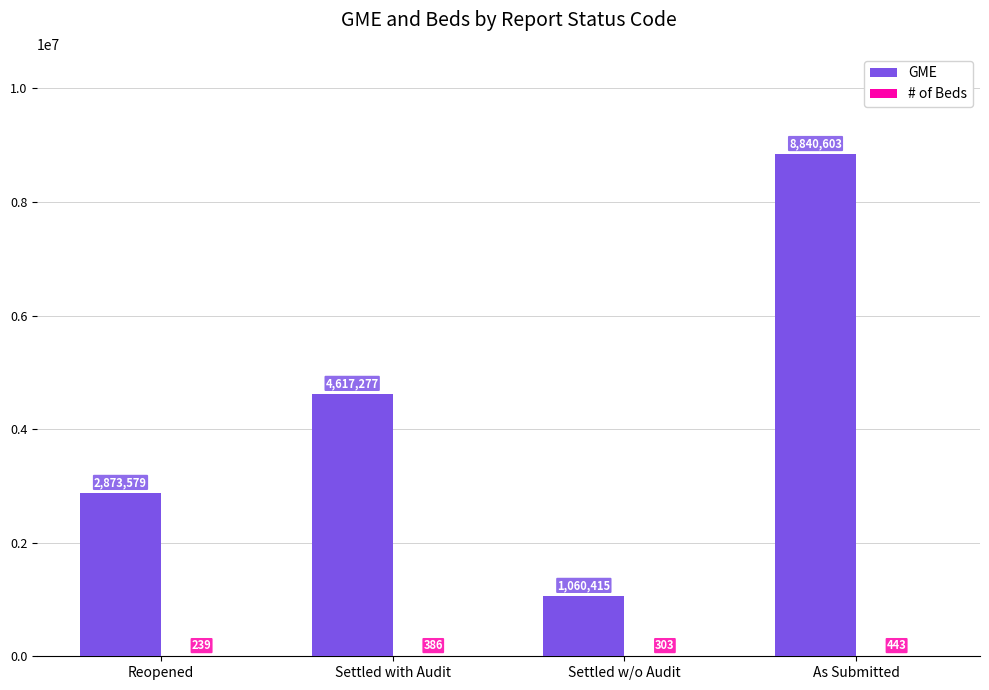

Which series has the largest total across all categories?

GME